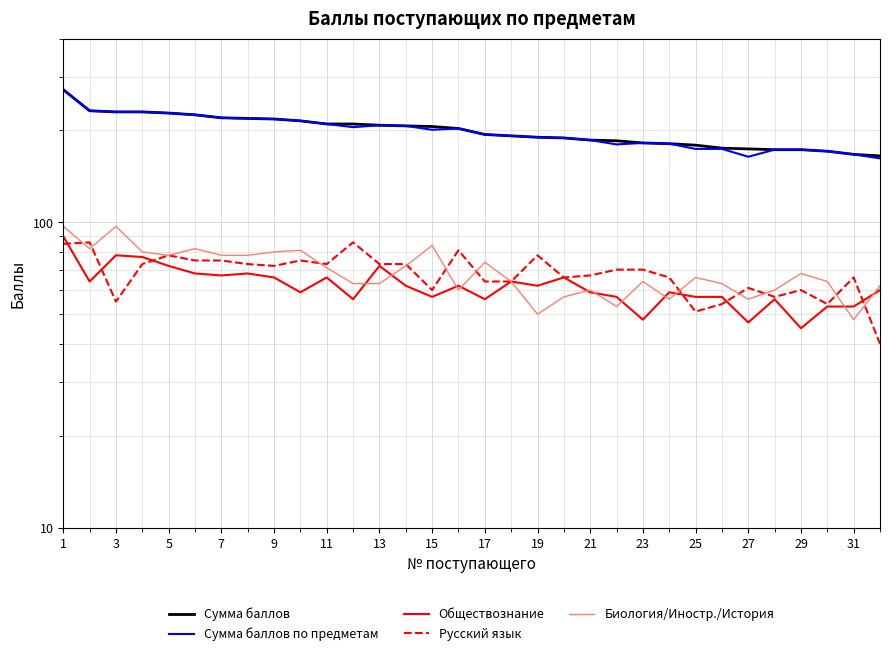

What is the total value across all series at 19?

570